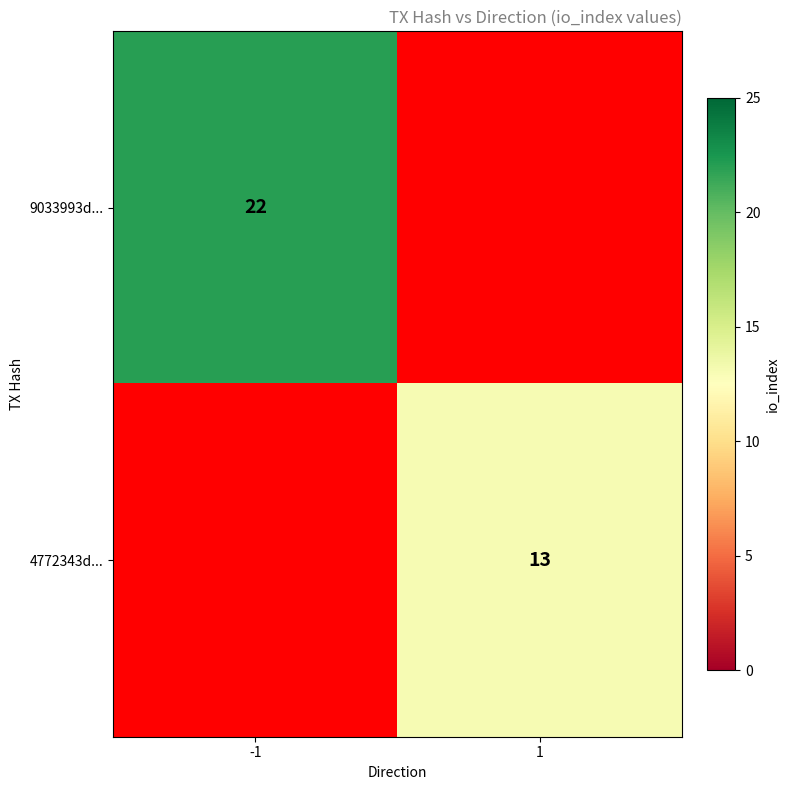

The 9033993d... series shows 8 at -1. True or false?

False